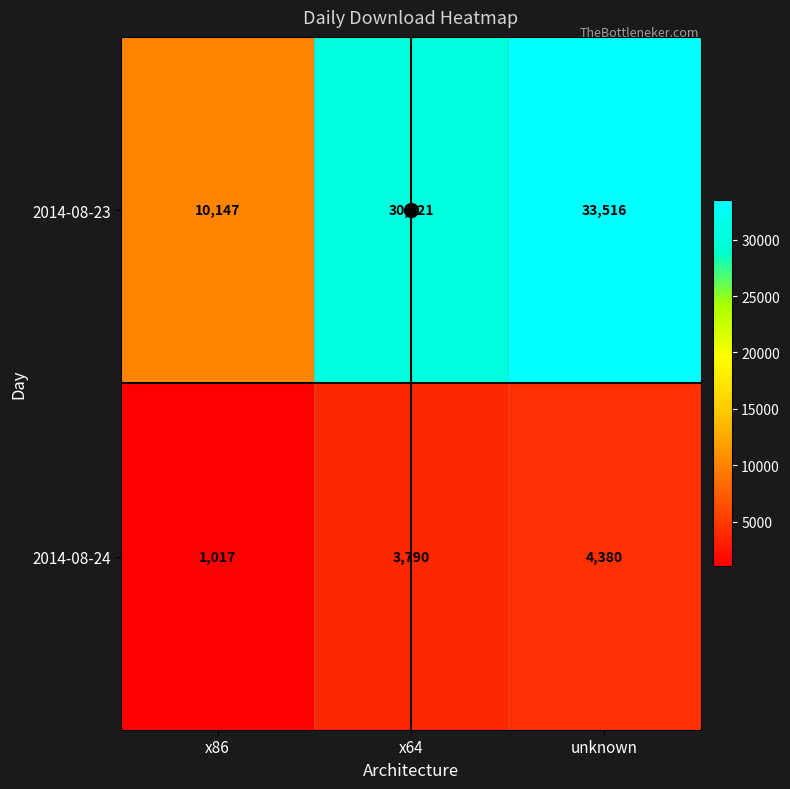

At which label is 2014-08-23 closest to 21831?

x64